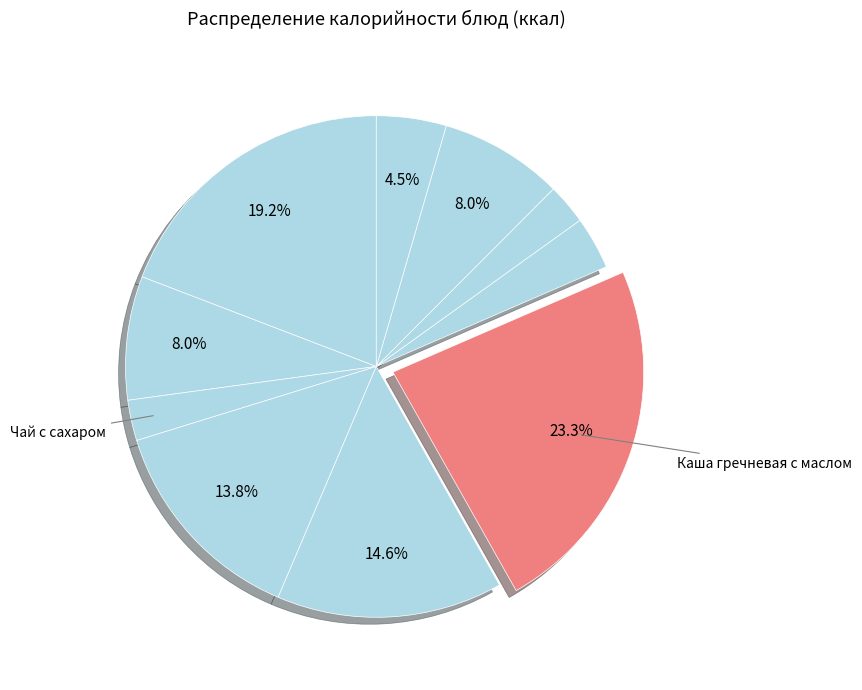

How many segments does this pie chart have?

10